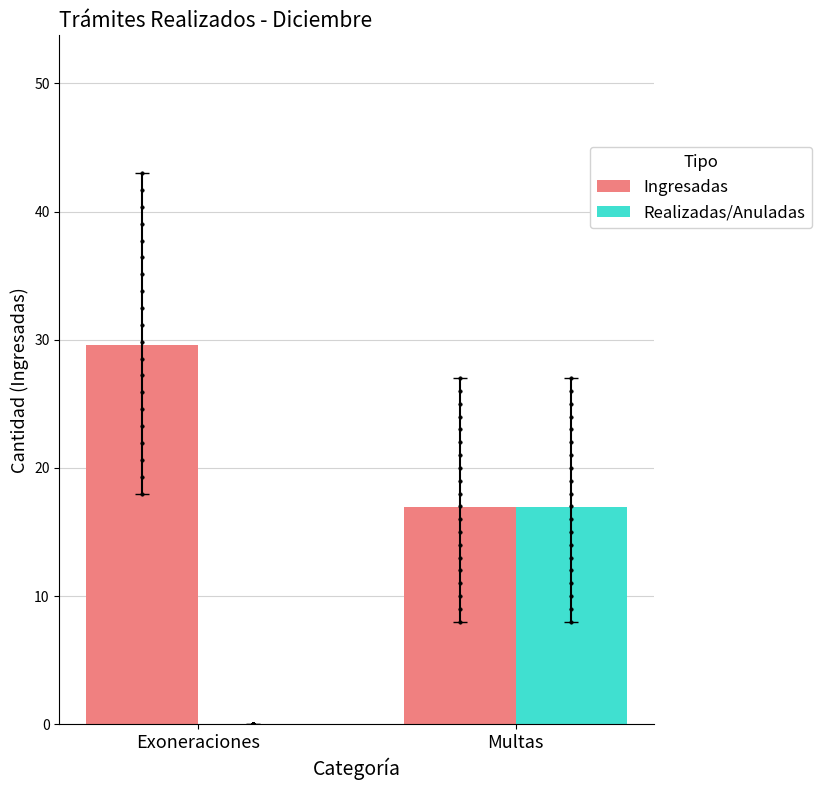

Which series contains the highest Y value?

Ingresadas